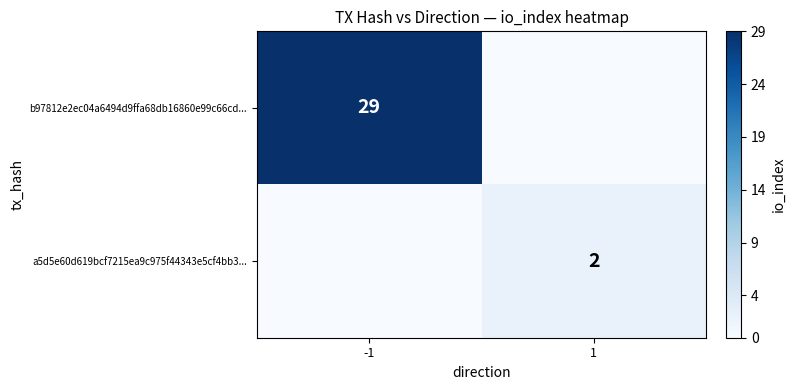

At which category is the sum across all series the highest?

-1